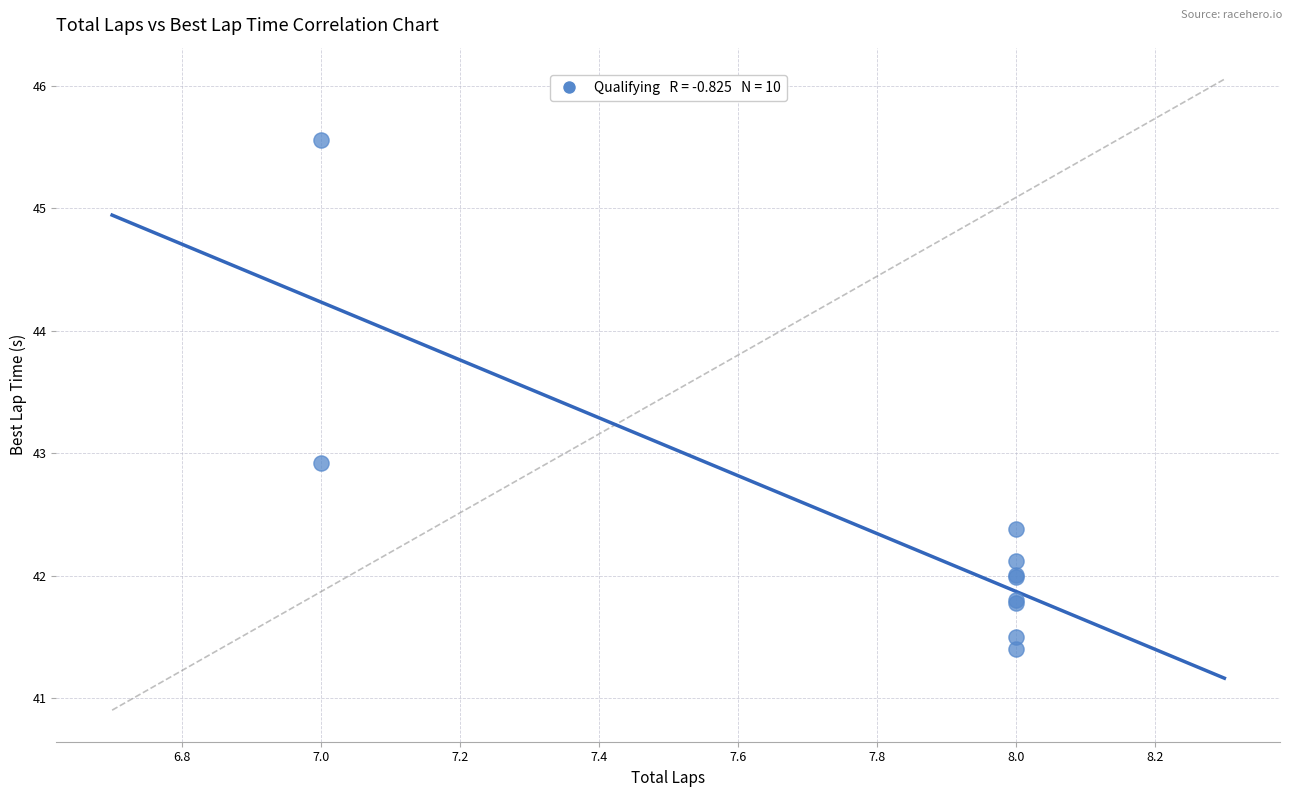

What Y value in the scatter plot is closest to 43?

42.9